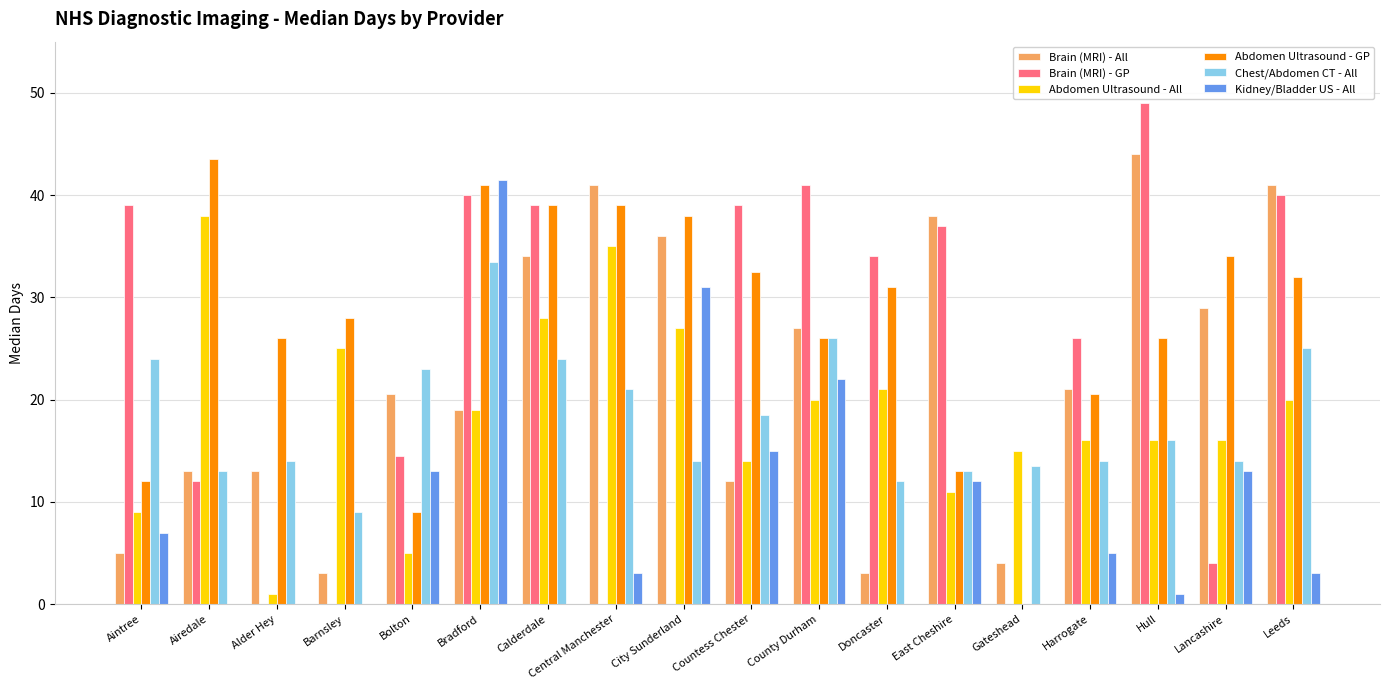

The Abdomen Ultrasound - All series shows 17.9 at Calderdale. True or false?

False